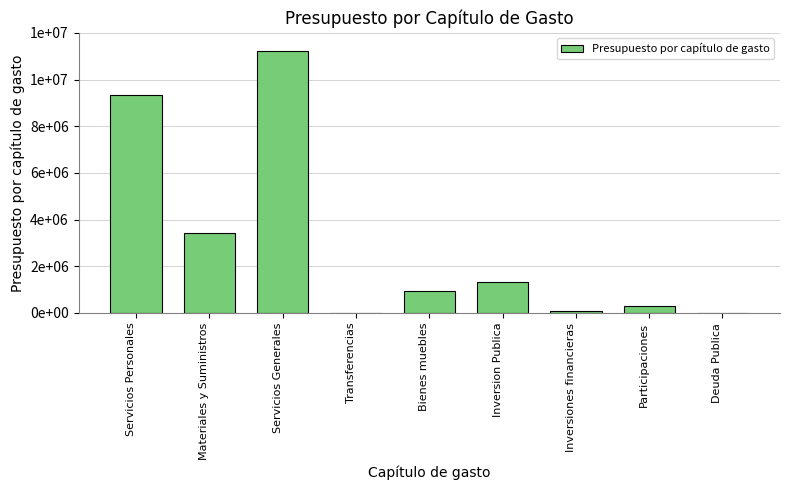

Approximately how many times larger is the value at Servicios Personales compared to Servicios Generales?

0.8